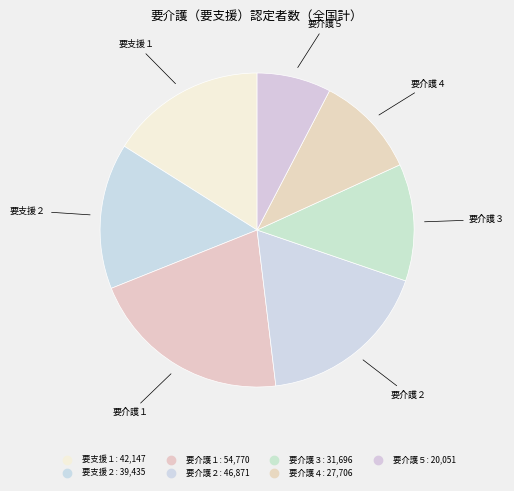

What percentage is the 要介護１ slice, to the nearest percent?

21%